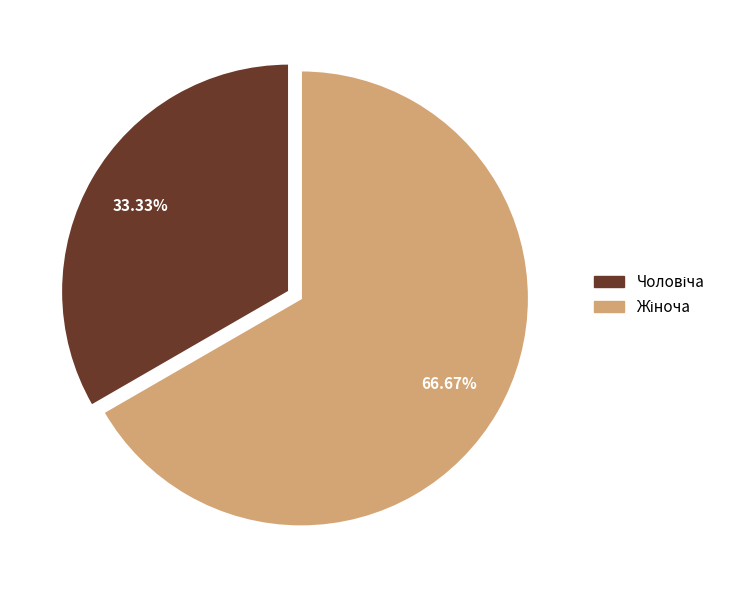

Is there a majority slice in this chart?

Yes